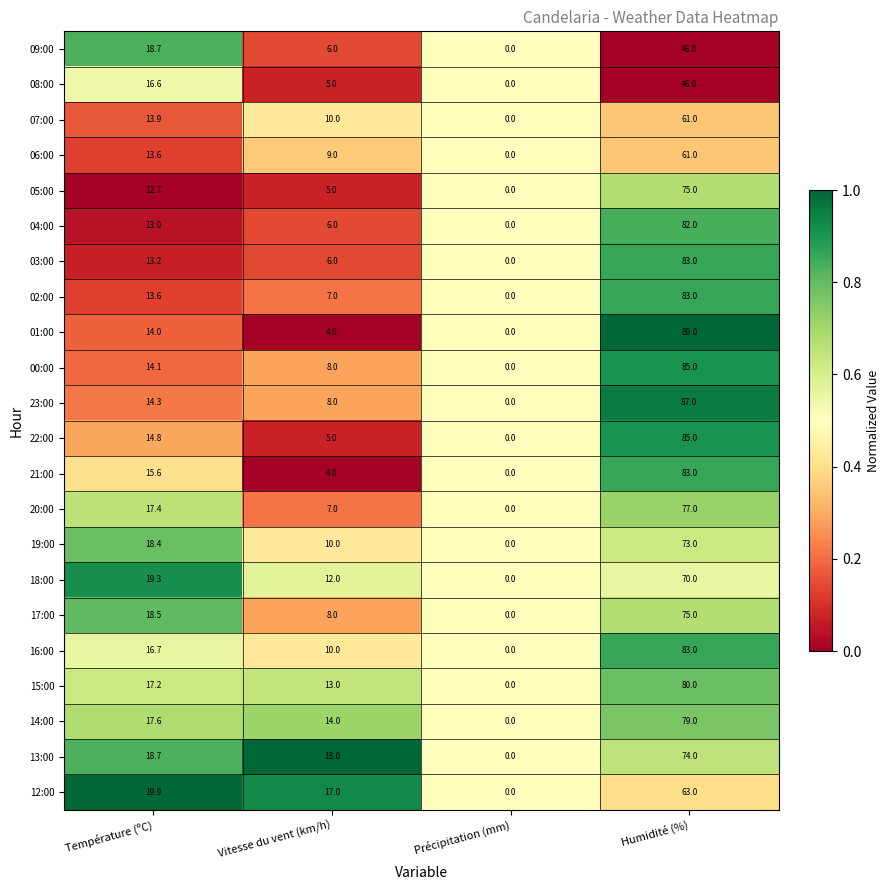

Which series has the largest range (max minus min)?

01:00